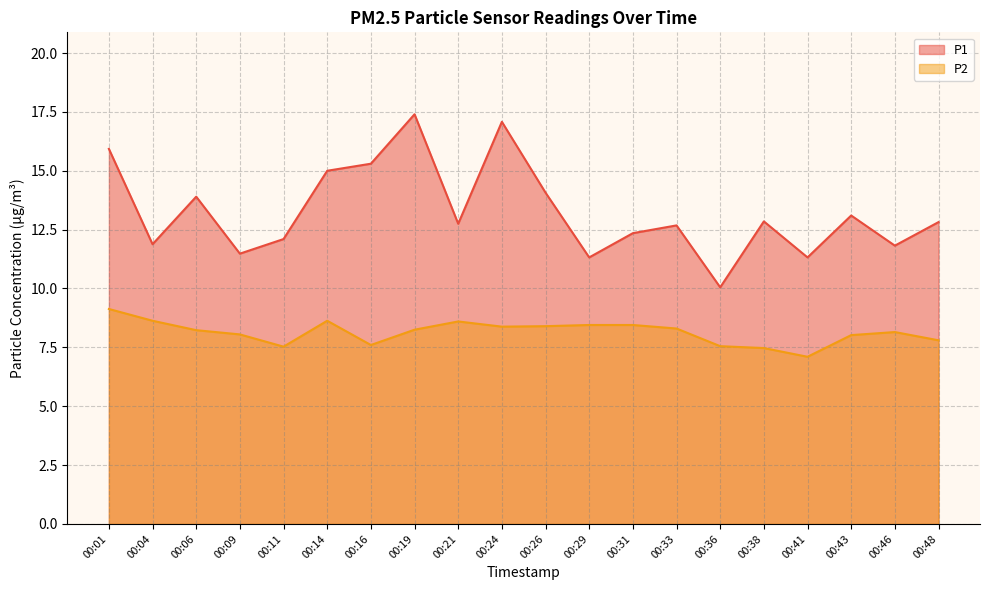

How many distinct data groups are displayed?

2